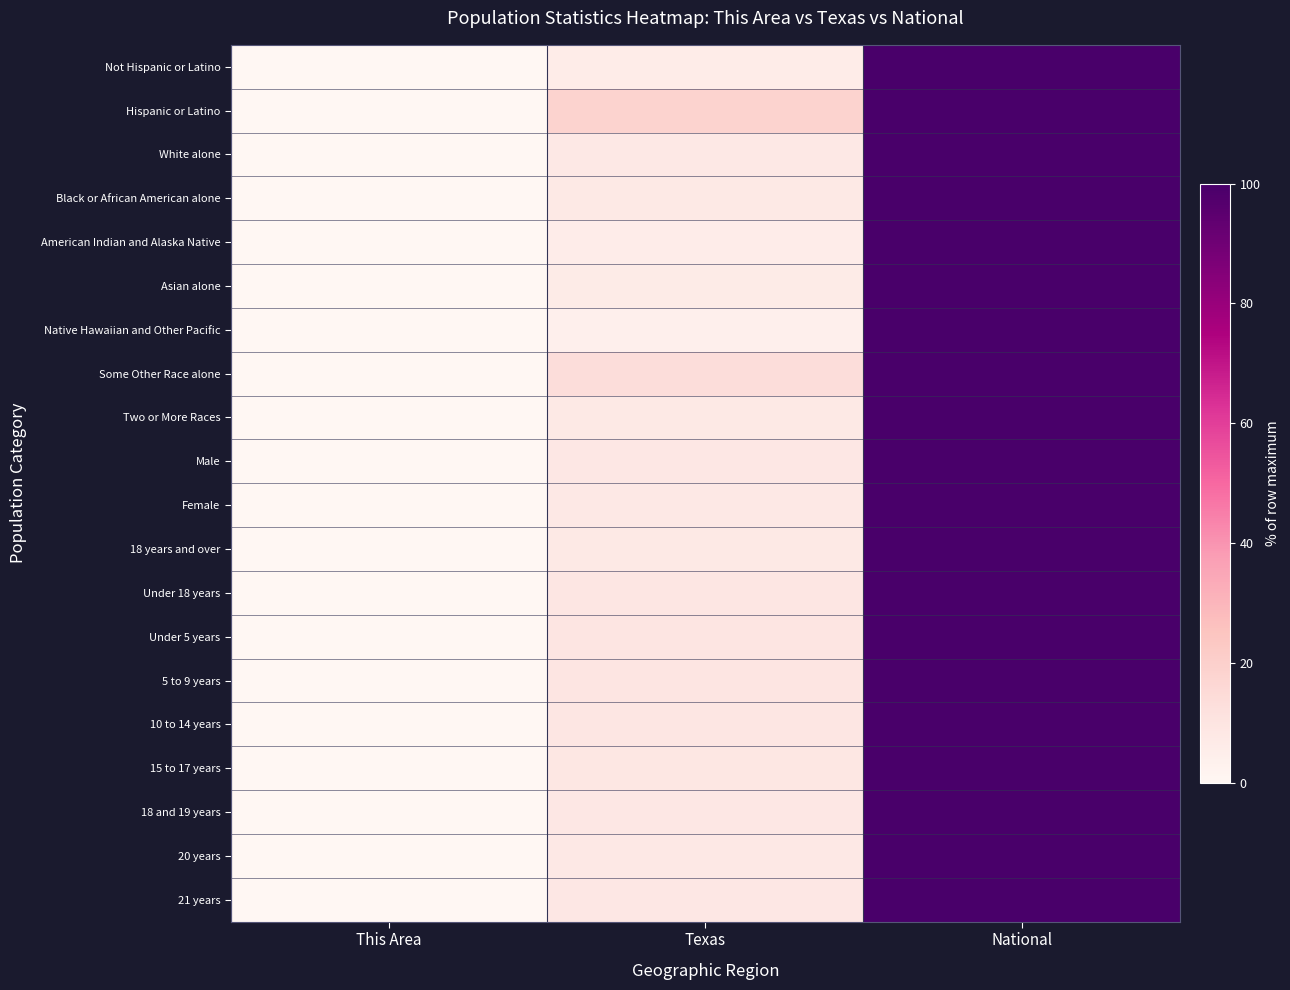

At National, list the series in order from largest to smallest.

Not Hispanic or Latino, Hispanic or Latino, White alone, Black or African American alone, American Indian and Alaska Native, Asian alone, Native Hawaiian and Other Pacific, Some Other Race alone, Two or More Races, Male, Female, 18 years and over, Under 18 years, Under 5 years, 5 to 9 years, 10 to 14 years, 15 to 17 years, 18 and 19 years, 20 years, 21 years